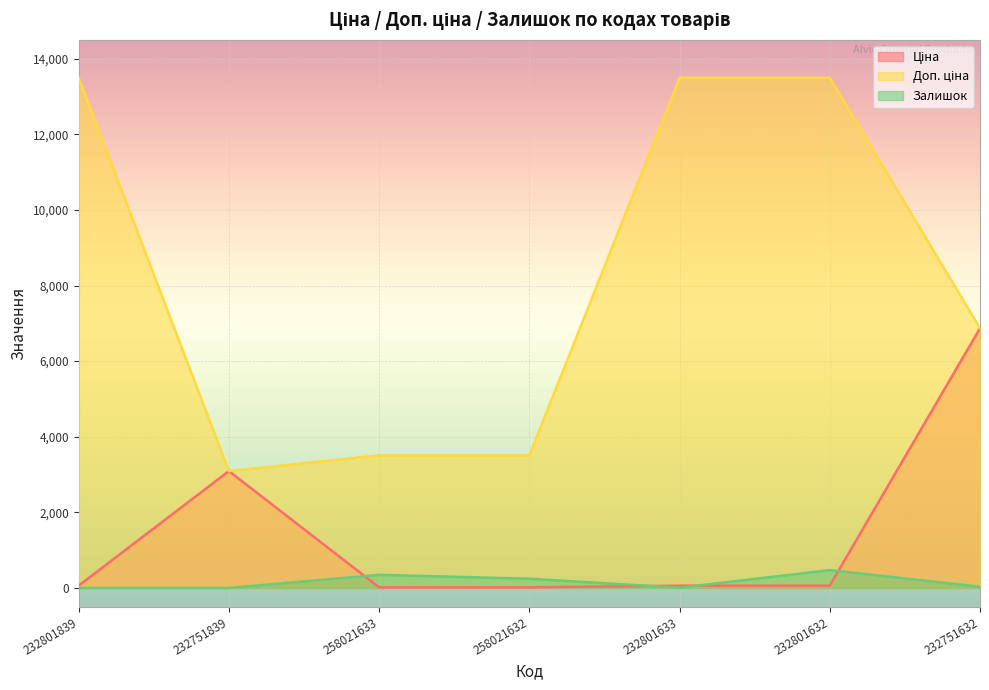

What position from the left is 232751839?

2